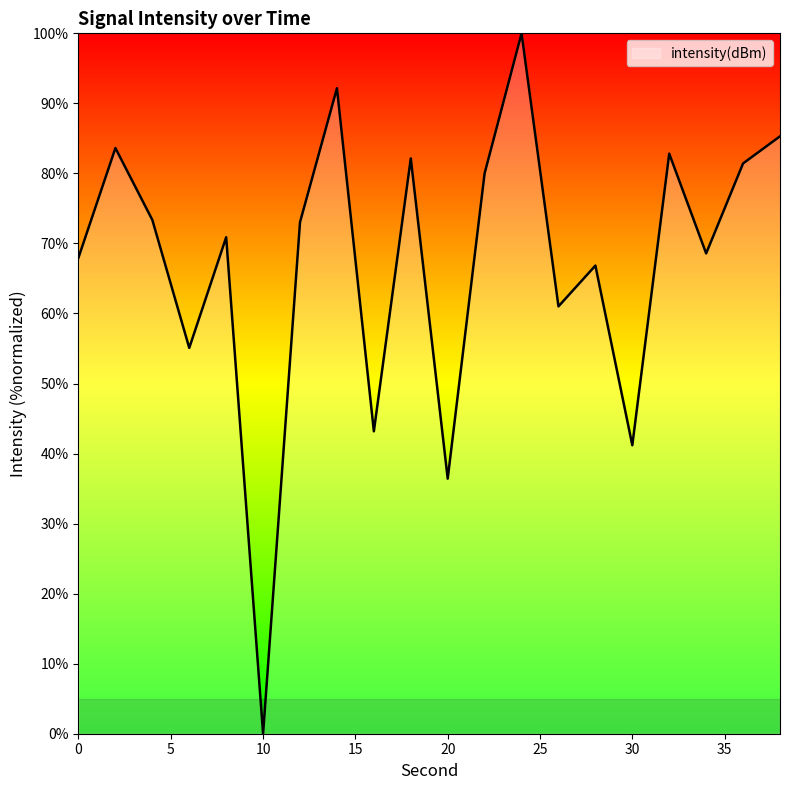

What is the maximum value shown in the chart?

100.0